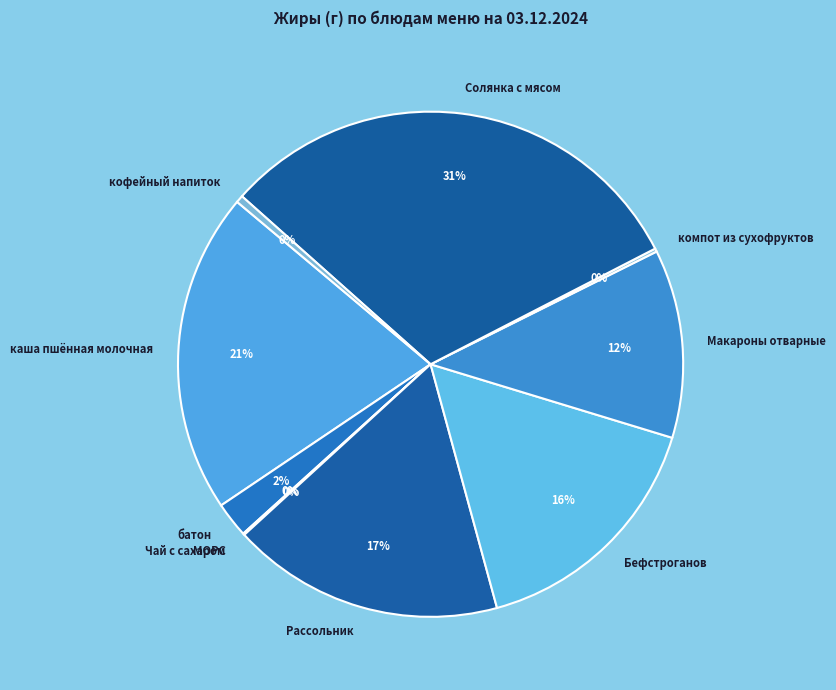

What is the smallest slice in the pie chart?

МОРС